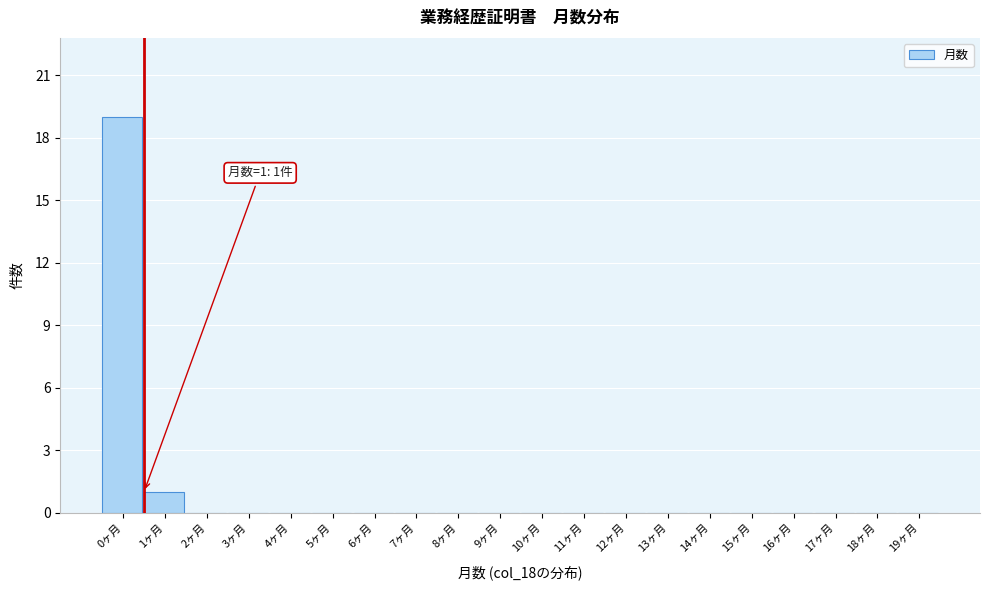

Reading left to right, transcribe all the data shown in this chart.

0ヶ月=19	1ヶ月=1	2ヶ月=0	3ヶ月=0	4ヶ月=0	5ヶ月=0	6ヶ月=0	7ヶ月=0	8ヶ月=0	9ヶ月=0	10ヶ月=0	11ヶ月=0	12ヶ月=0	13ヶ月=0	14ヶ月=0	15ヶ月=0	16ヶ月=0	17ヶ月=0	18ヶ月=0	19ヶ月=0